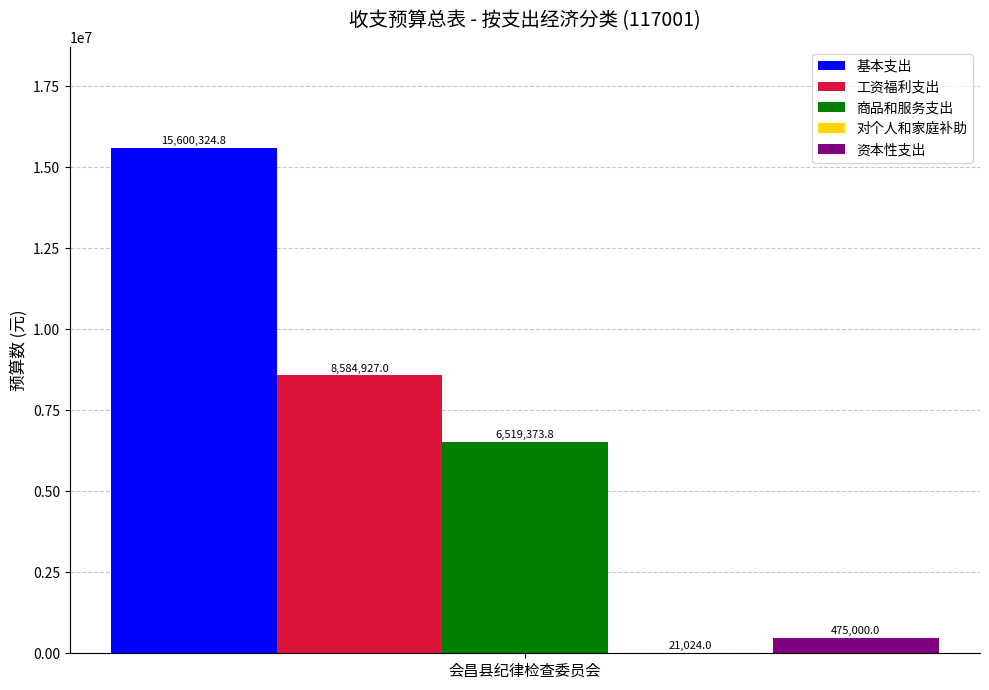

Read the 资本性支出 value at 会昌县纪律检查委员会.

475000.0